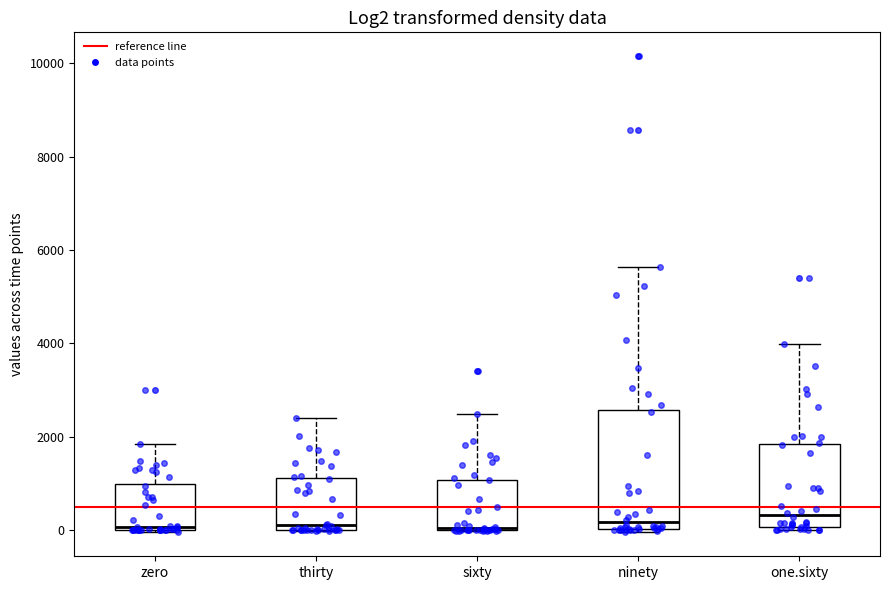

Reading left to right, transcribe this box plot: for each box, give where its median line is, the range the box spans, and where its two whiskers end, as read against the y-axis. The values are not printed on the chart, so give them approximately, as read against the axis.

zero: median 0 (just above the box's lower edge), box 0 to 1000, whiskers 0 to 1800
thirty: median 200, box 0 to 1200, whiskers 0 to 2400
sixty: median 0, box 0 to 1000, whiskers 0 to 2600
ninety: median 200, box 0 to 2600, whiskers 0 (just below the box's lower edge) to 5600
one.sixty: median 400, box 0 to 1800, whiskers 0 (just below the box's lower edge) to 4000